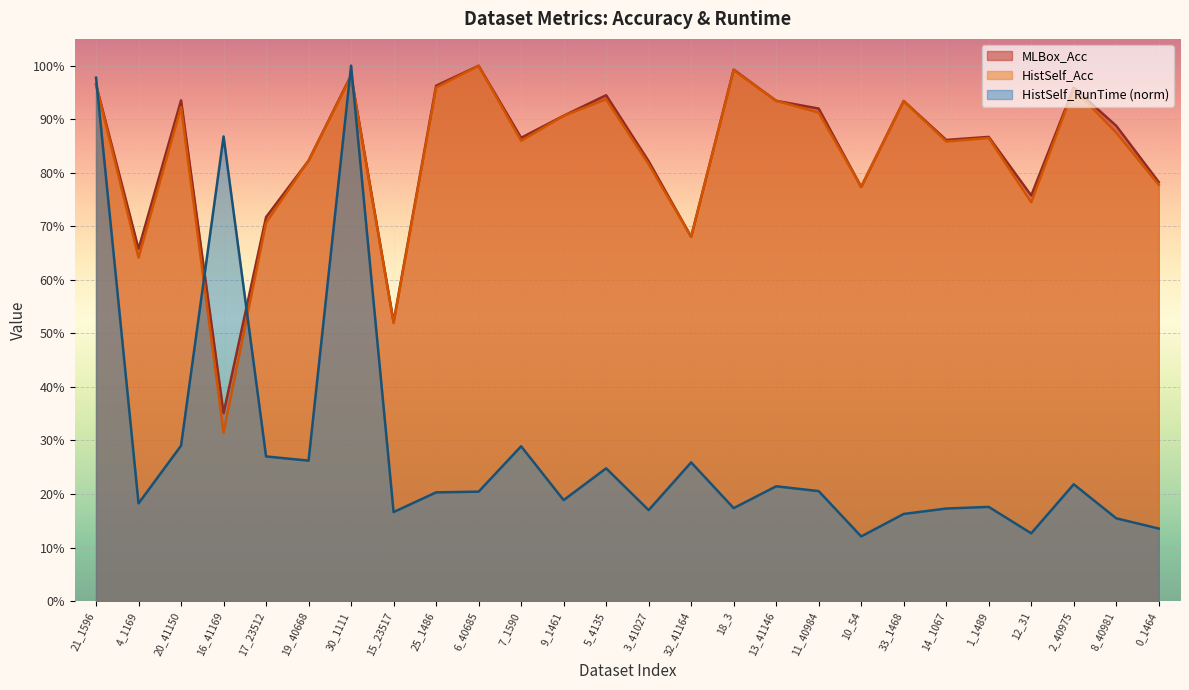

Reading right to left, extract all data points from this chart.

MLBox_Acc: 0.8	0.9	1.0	0.8	0.9	0.9	0.9	0.8	0.9	0.9	1.0	0.7	0.8	0.9	0.9	0.9	1.0	1.0	0.5	1.0	0.8	0.7	0.4	0.9	0.7	1.0
HistSelf_Acc: 0.8	0.9	1.0	0.7	0.9	0.9	0.9	0.8	0.9	0.9	1.0	0.7	0.8	0.9	0.9	0.9	1.0	1.0	0.5	1.0	0.8	0.7	0.3	0.9	0.6	1.0
HistSelf_RunTime: 0.1	0.2	0.2	0.1	0.2	0.2	0.2	0.1	0.2	0.2	0.2	0.3	0.2	0.2	0.2	0.3	0.2	0.2	0.2	1.0	0.3	0.3	0.9	0.3	0.2	1.0